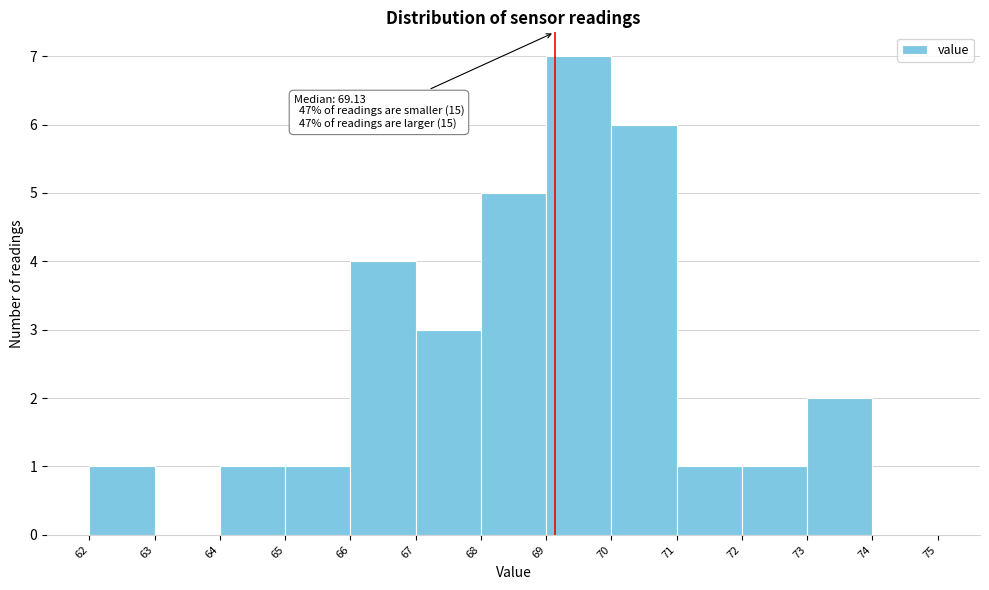

Over which range of the x-axis is the bar tallest?

69 to 70